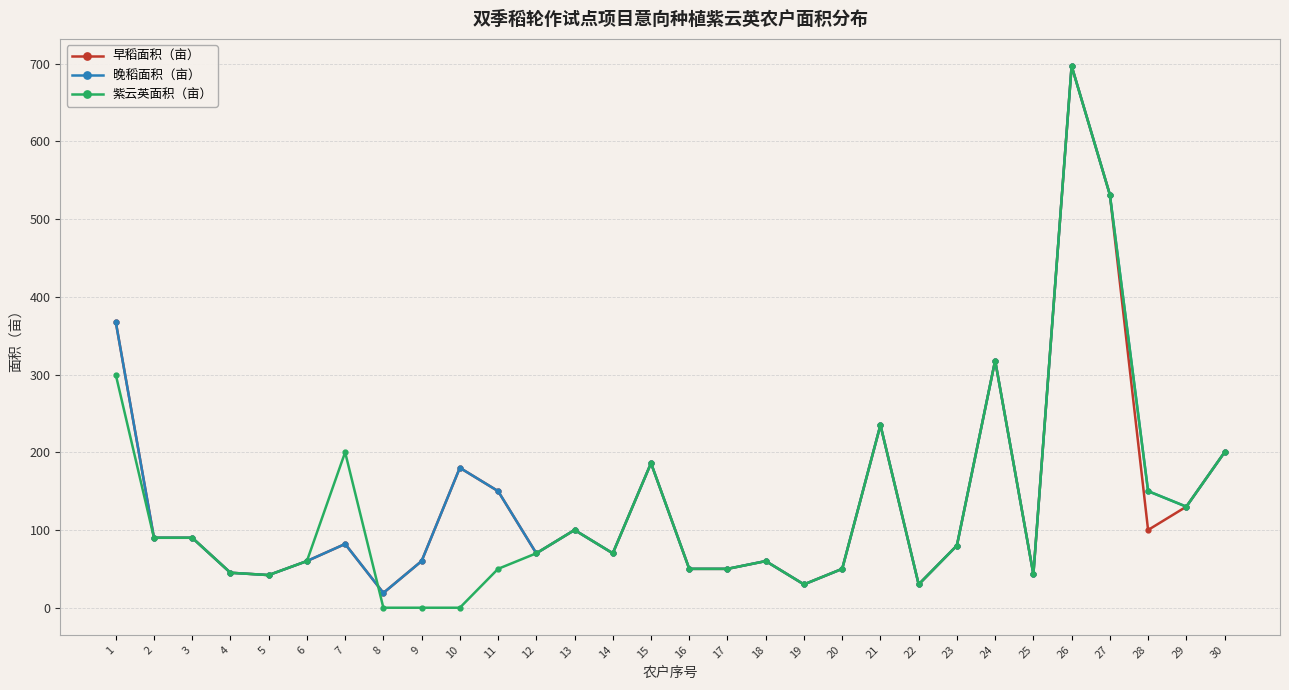

The value of 早稻面积（亩） at 8 is 19.0. True or false?

True